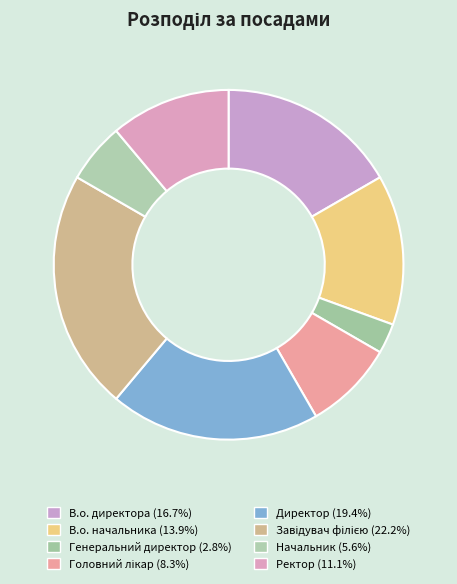

How many slices are in this pie chart?

8